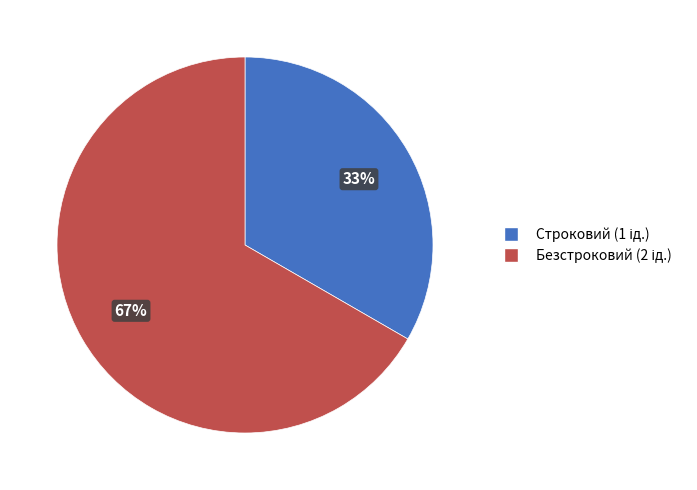

Does Безстроковий represent more than half of the total?

Yes